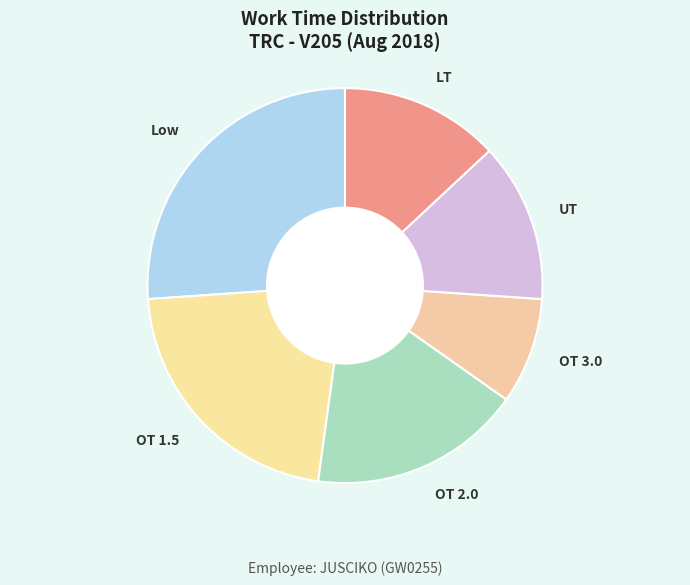

Which slice is the largest?

Low